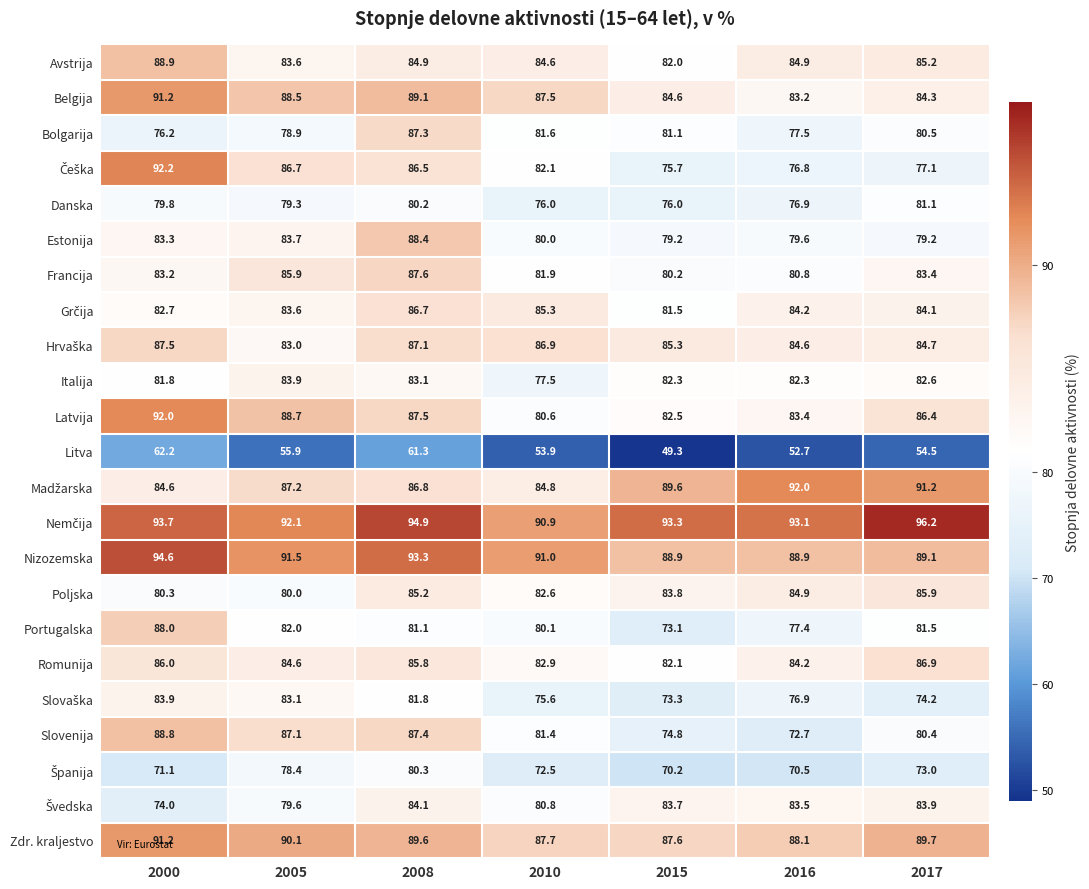

What is the average value of the Estonija series?

81.9